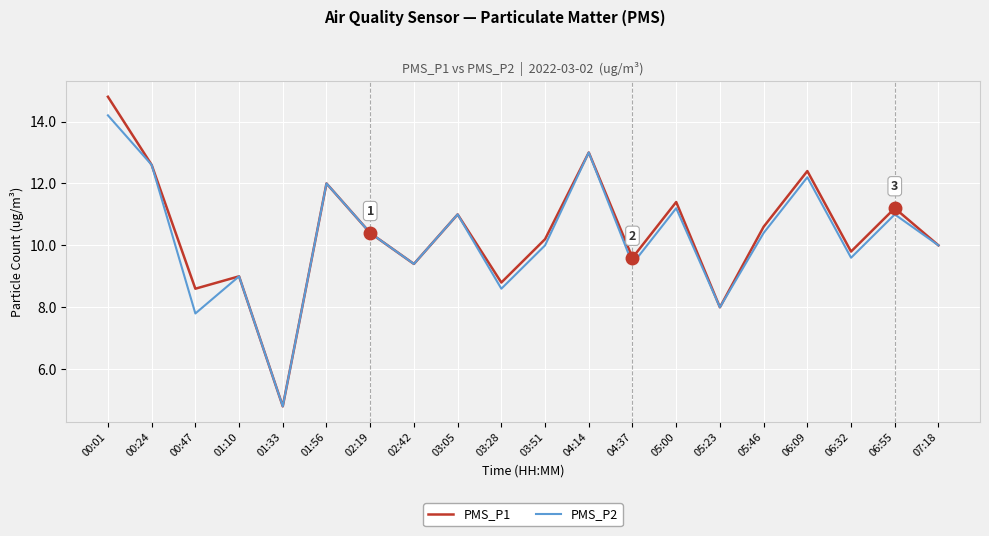

Rank the series by their maximum value, from highest to lowest.

PMS_P1, PMS_P2